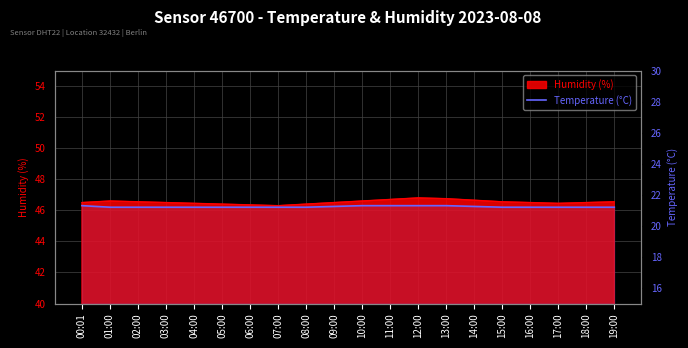

List the labels in order of value, smallest first.

01:00, 02:00, 03:00, 04:00, 05:00, 06:00, 07:00, 08:00, 15:00, 16:00, 17:00, 18:00, 19:00, 09:00, 14:00, 00:01, 10:00, 11:00, 12:00, 13:00